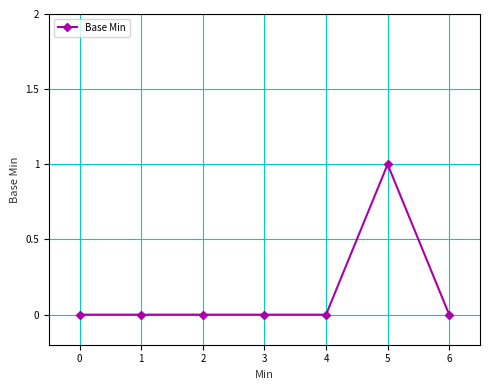

At which category does the chart reach its peak across all series?

5